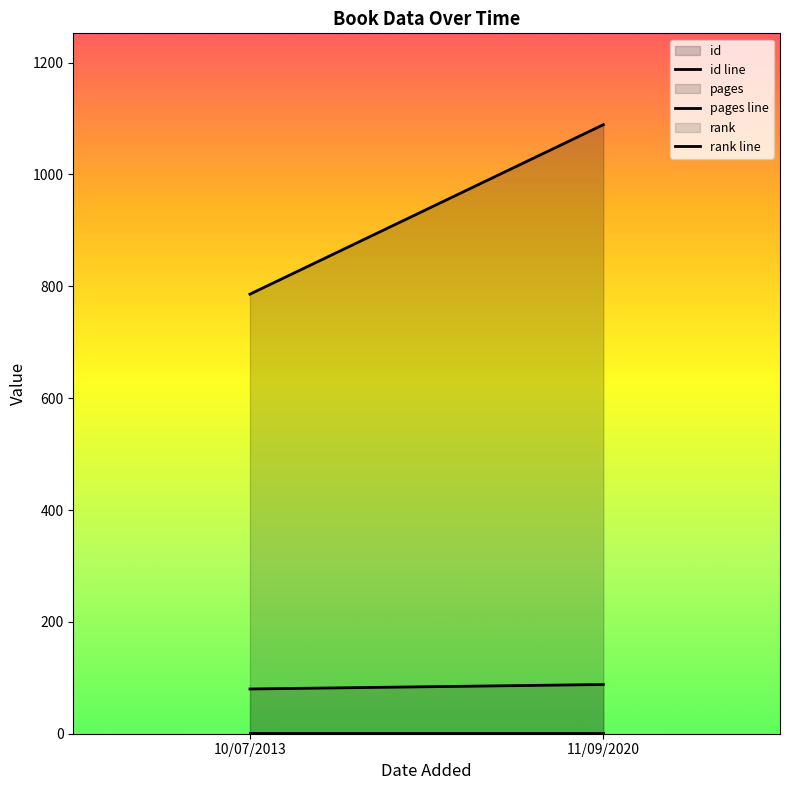

At which category is the sum across all series the highest?

11/09/2020